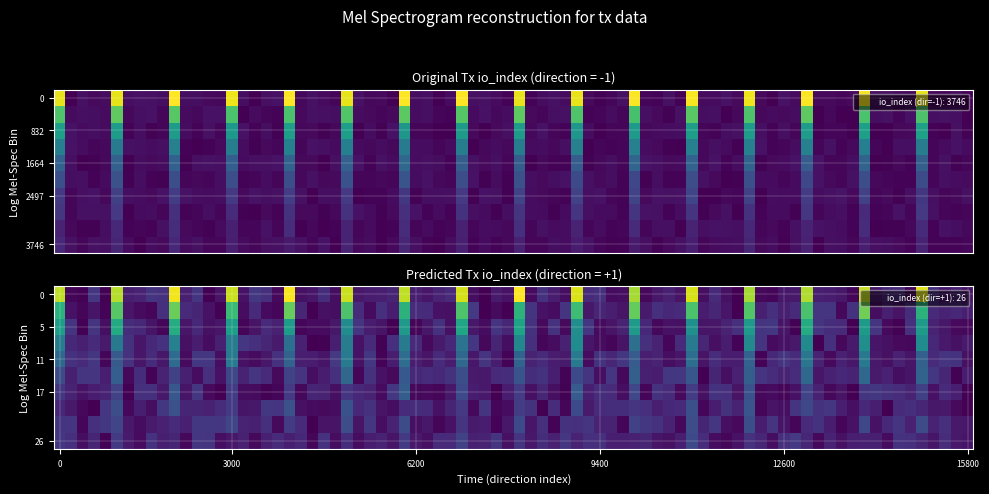

The value of 894749879b19c153d0e9bf44e7454067d9bba4d at io_index is 1932. True or false?

False